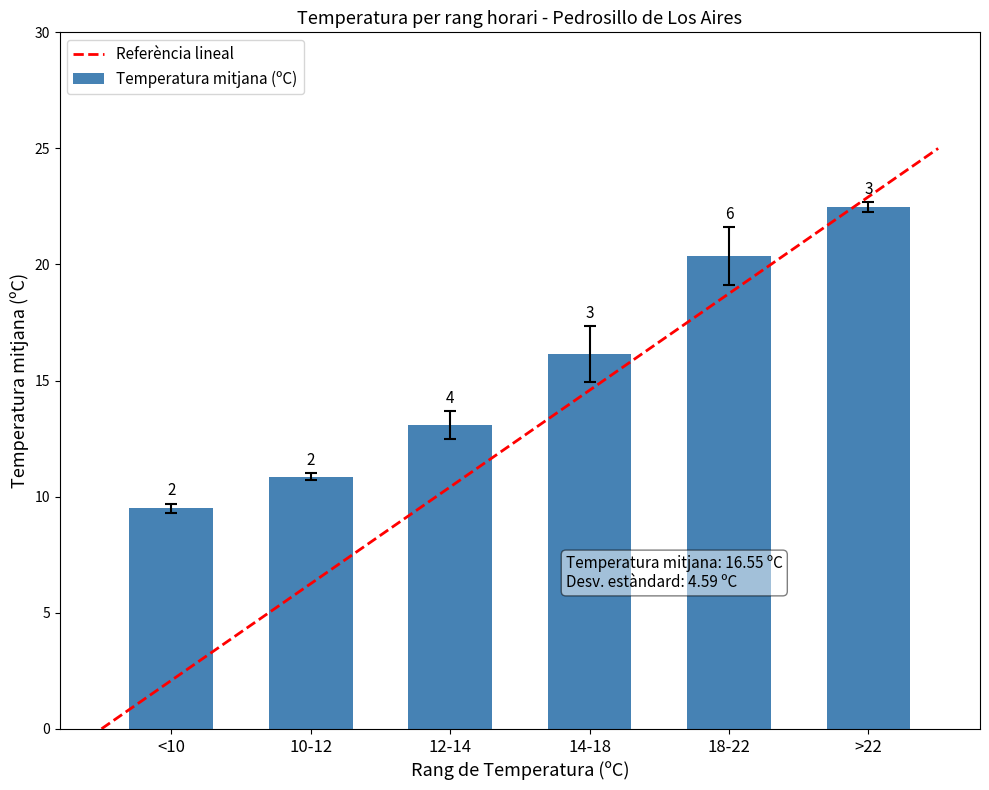

What is the maximum value for Referència lineal?

25.0